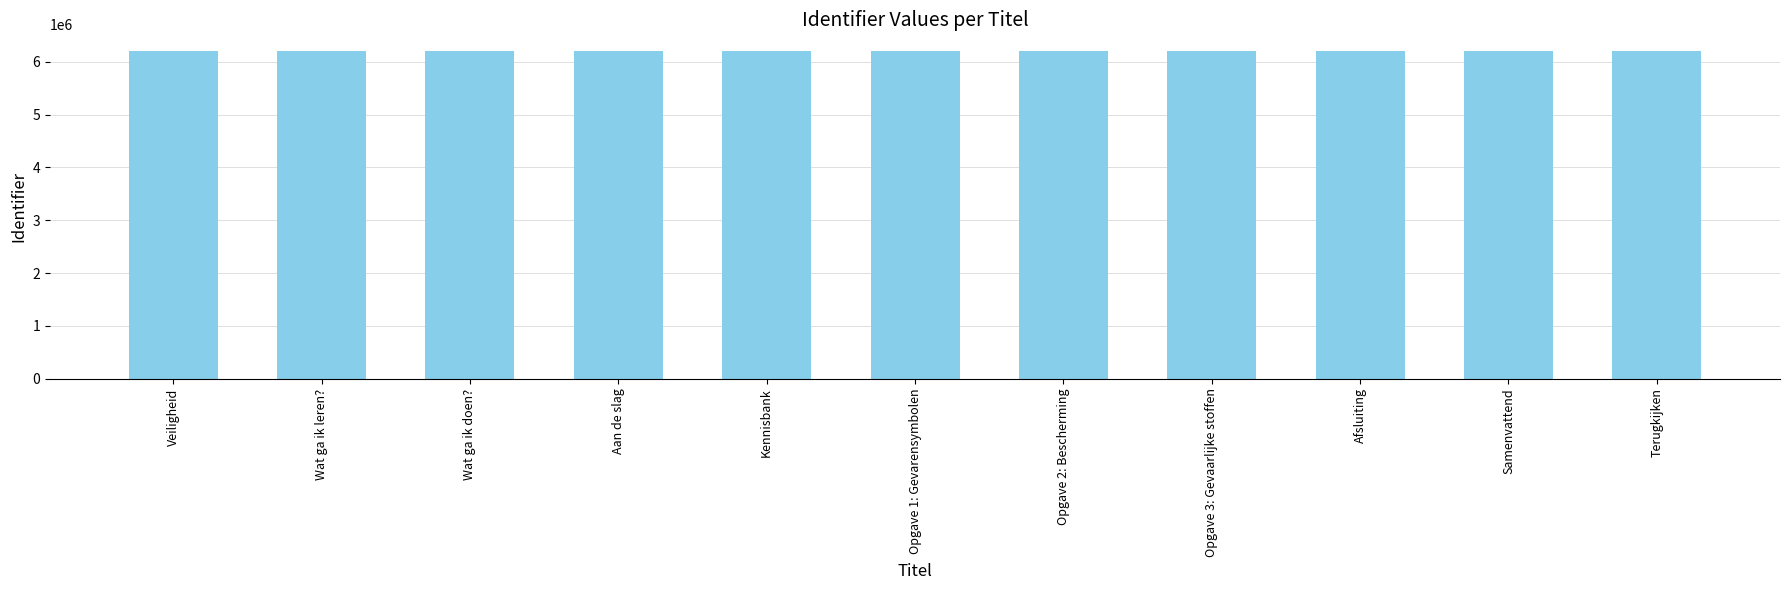

What is the ratio of the value at Wat ga ik doen? to the value at Afsluiting?

1.0